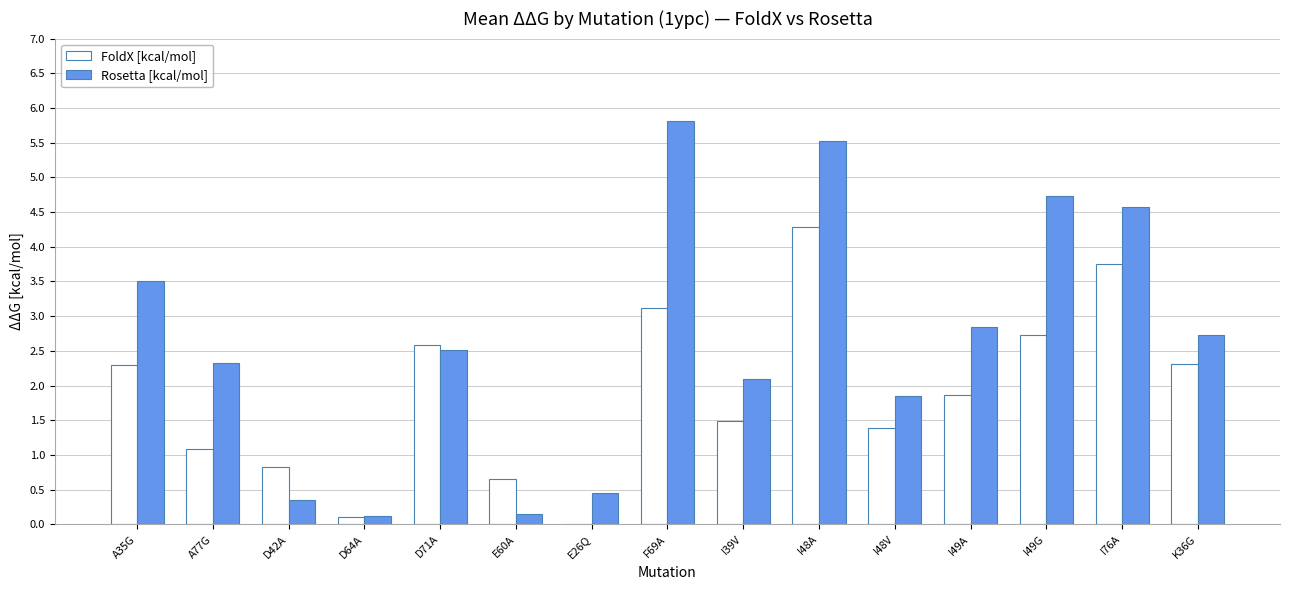

What is the average value of the FoldX [kcal/mol] series?

1.9